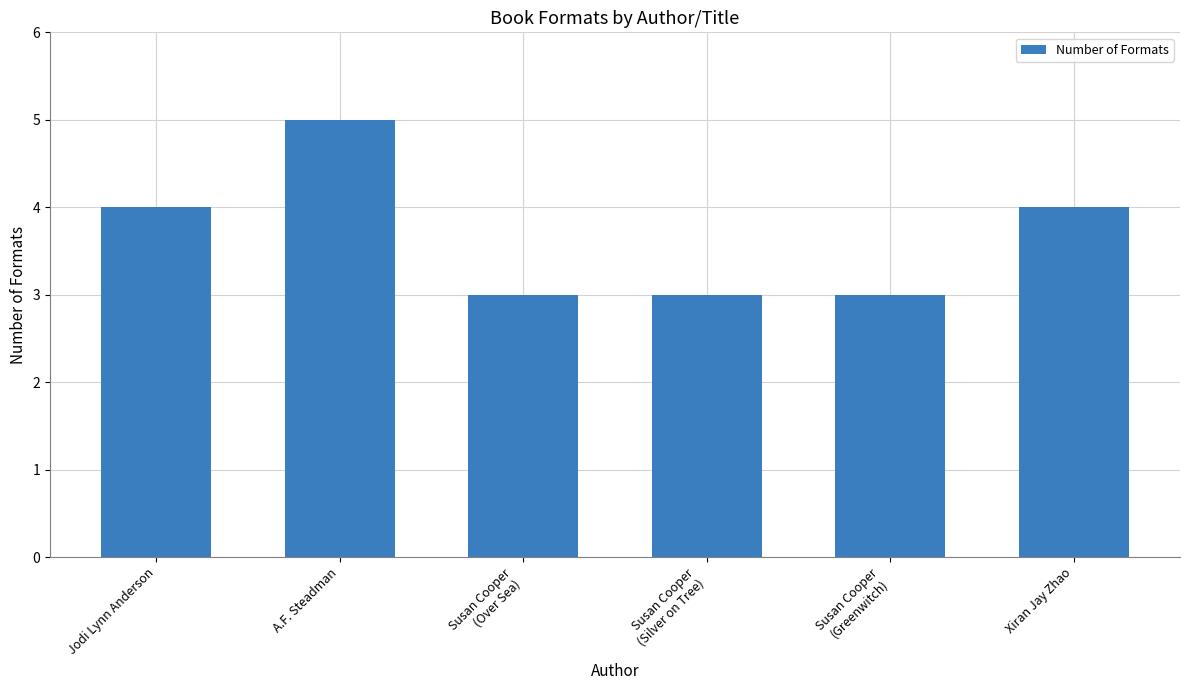

What is the sum of the values at Susan Cooper
(Greenwitch) and Jodi Lynn Anderson?

7